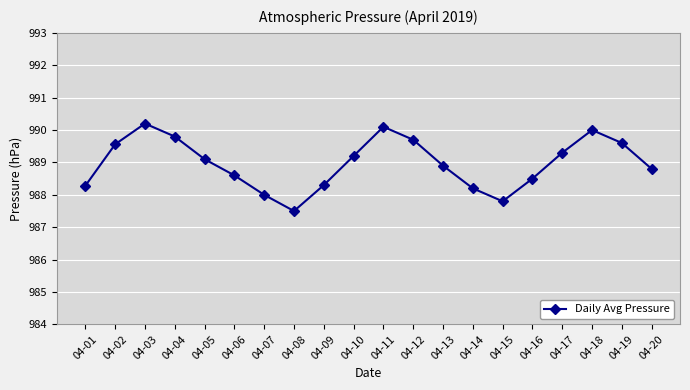

True or false: the data shows 987.5 at 04-08.

True